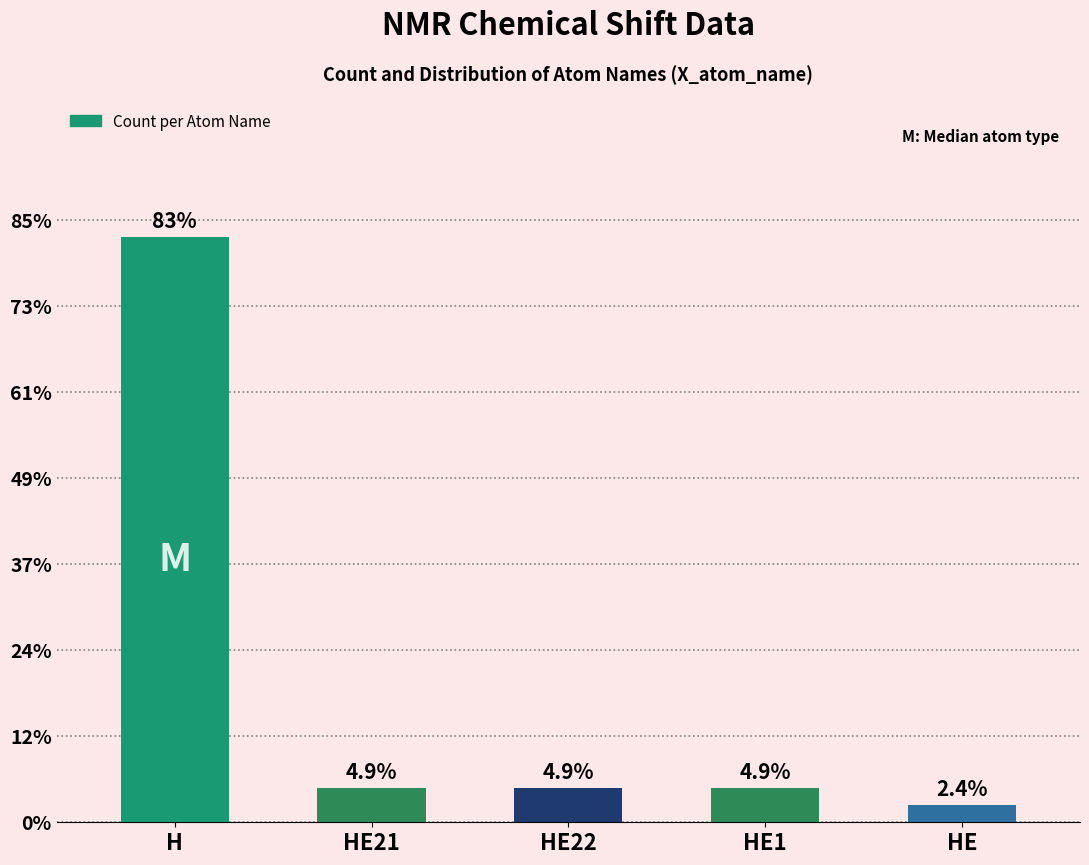

At which category does the chart reach its peak across all series?

H